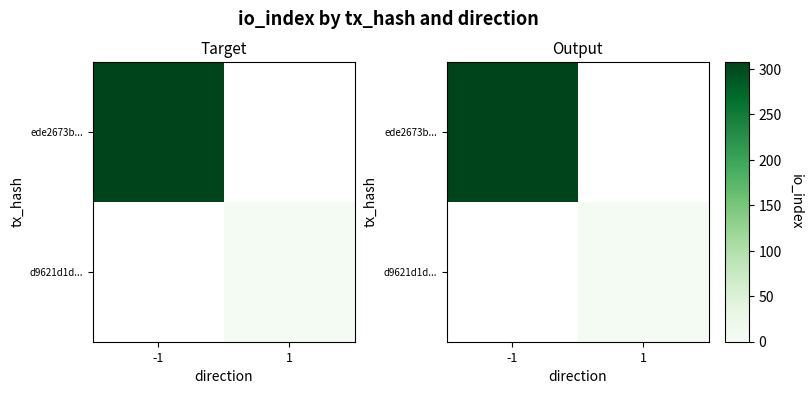

The ede2673b... series shows 308.0 at -1. True or false?

True